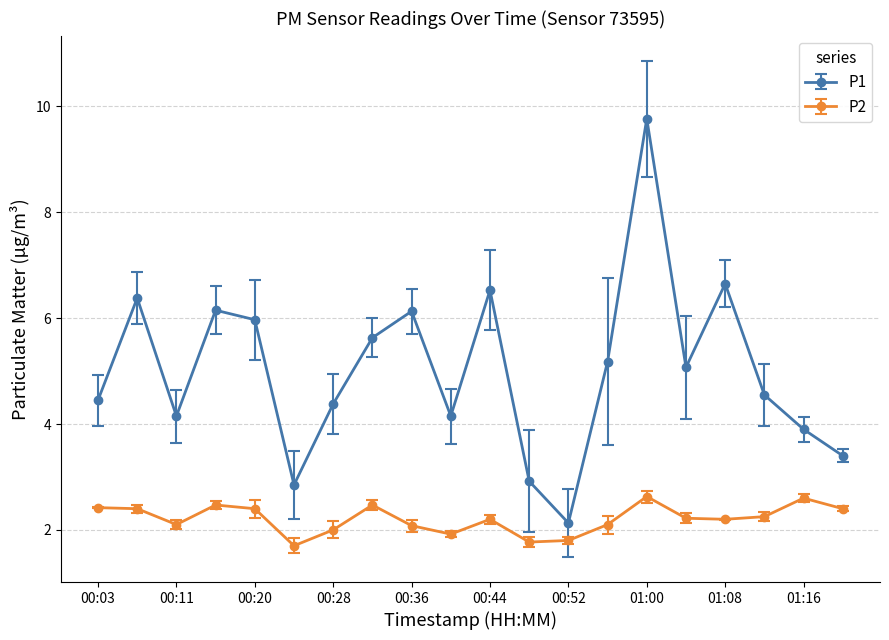

True or false: P1 and P2 cross at least once.

False